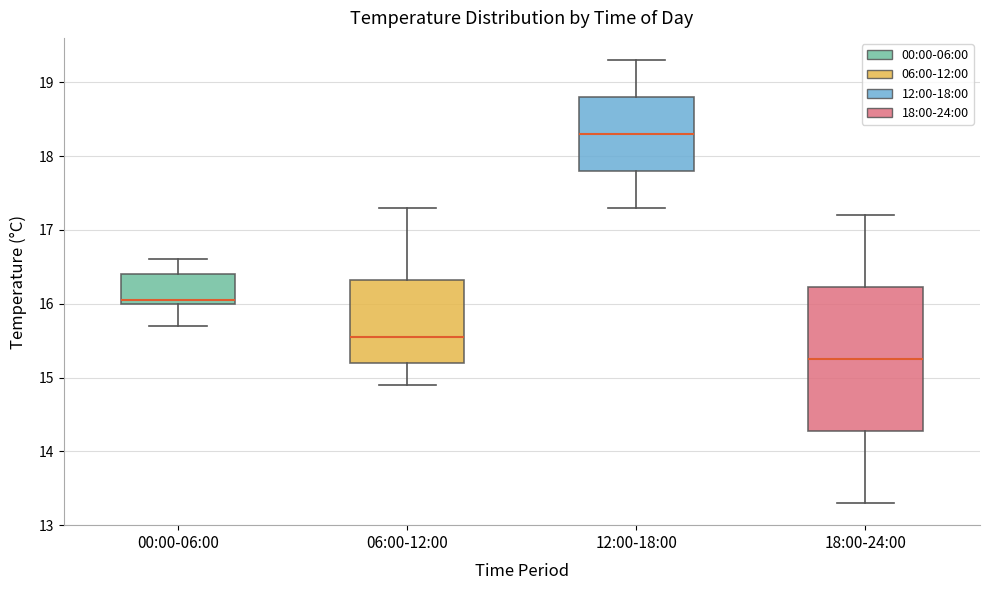

Where does the upper whisker of the box for 06:00-12:00 end on the y-axis? The values are not printed on the chart, so give them approximately, as read against the axis.

17.3